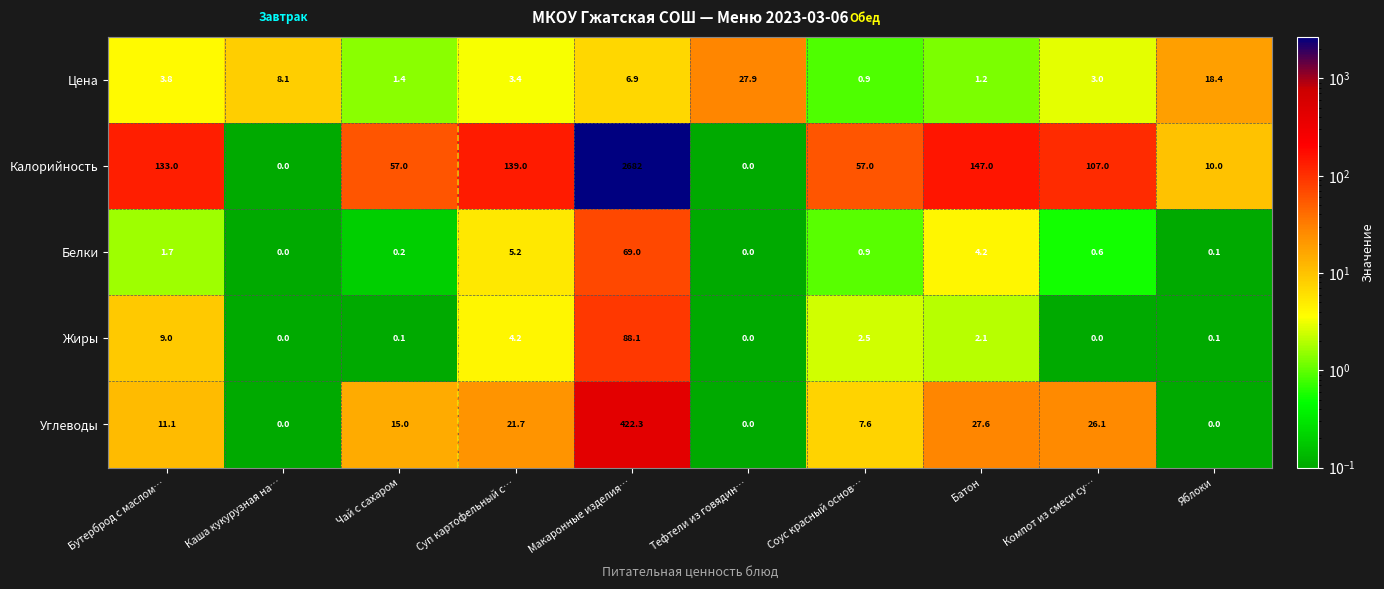

The value of Цена at Компот из смеси су… is 4.3. True or false?

False